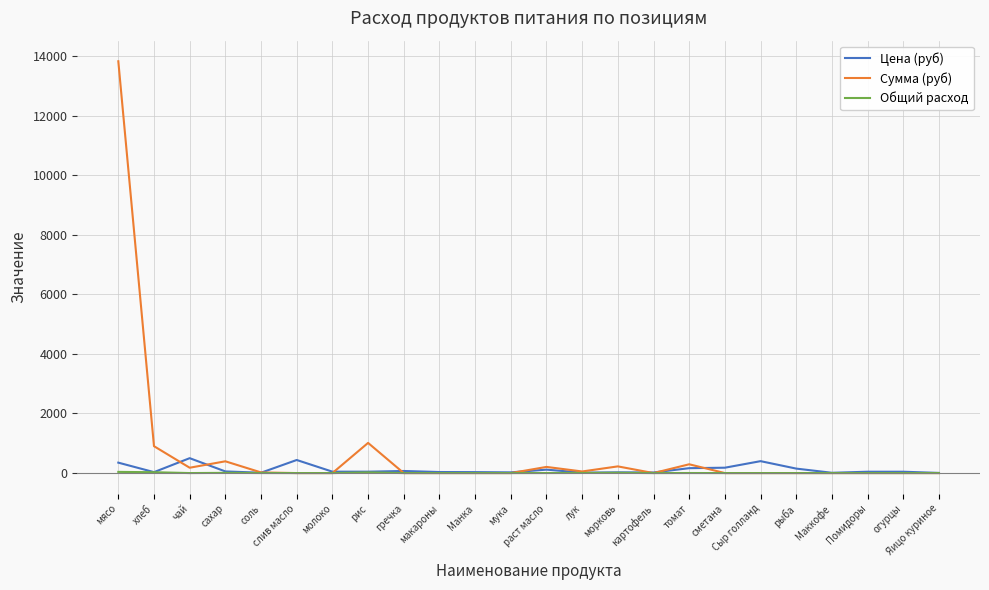

How many categories are shown in the chart?

24